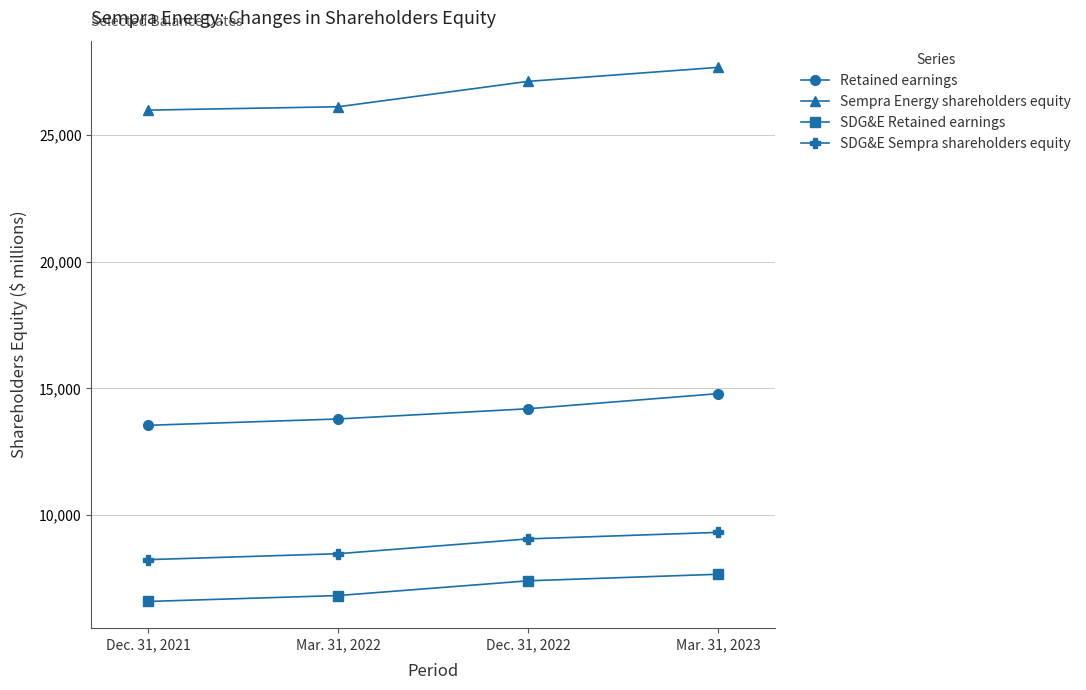

True or false: Sempra Energy shareholders equity and Retained earnings cross at least once.

False